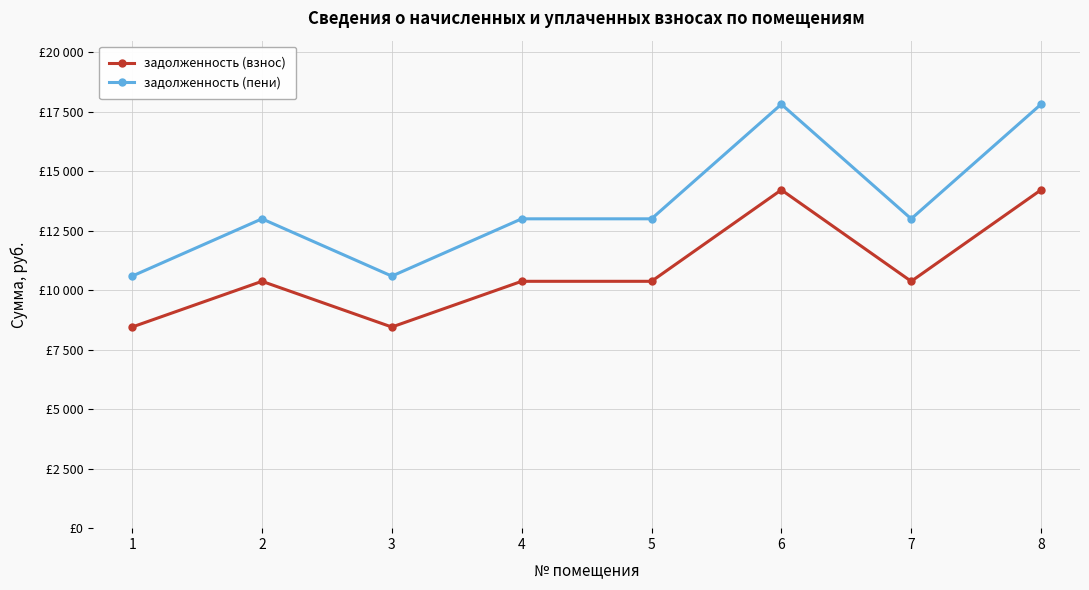

Which has a higher value, 1 or 2?

2